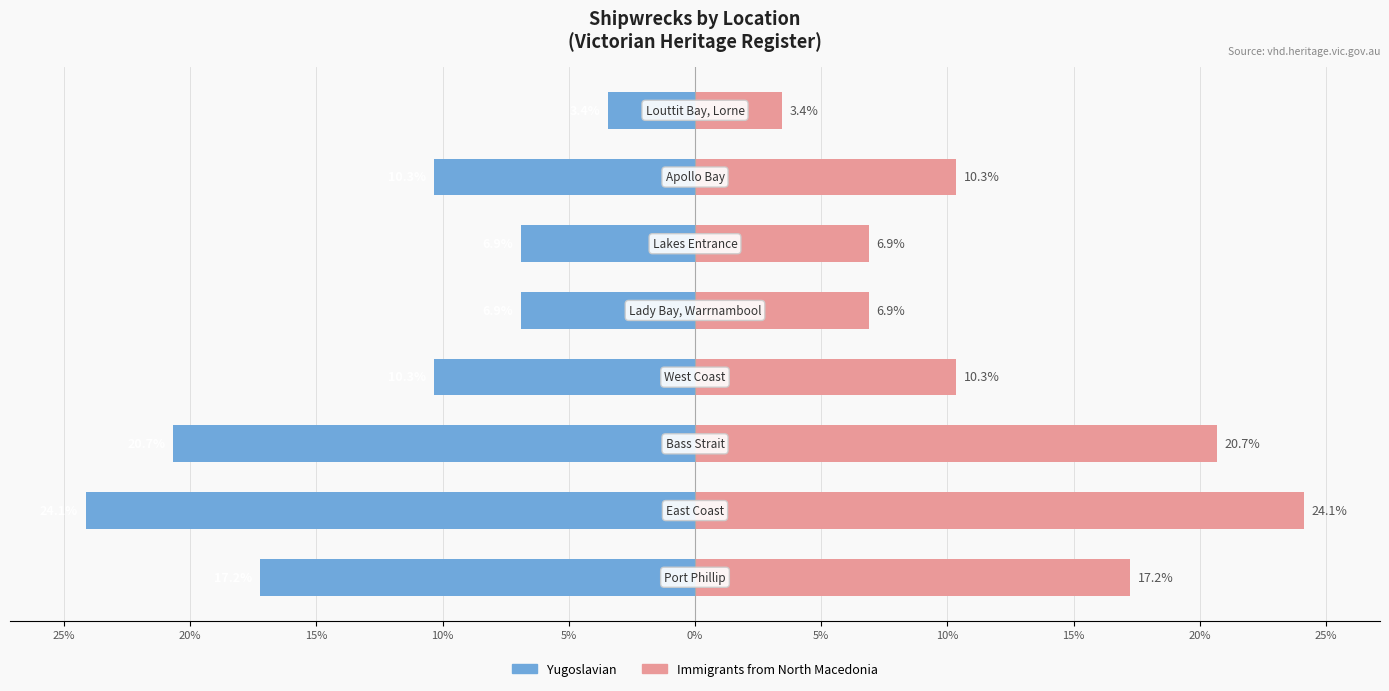

Which series has the largest total across all categories?

Immigrants from North Macedonia